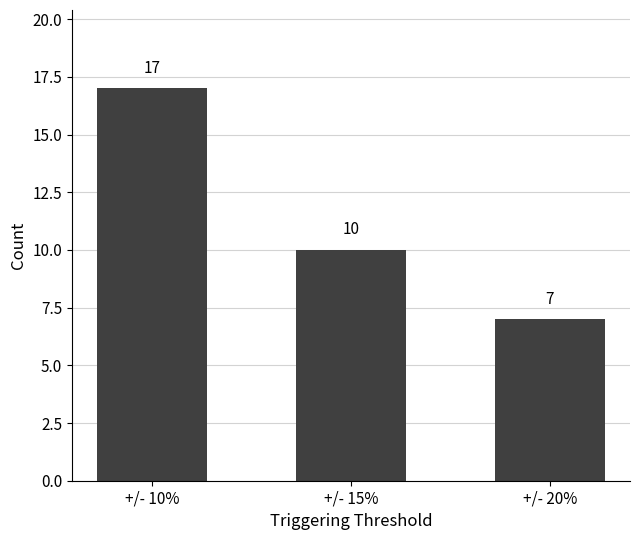

What is the ratio of the value at +/- 20% to the value at +/- 10%?

0.4